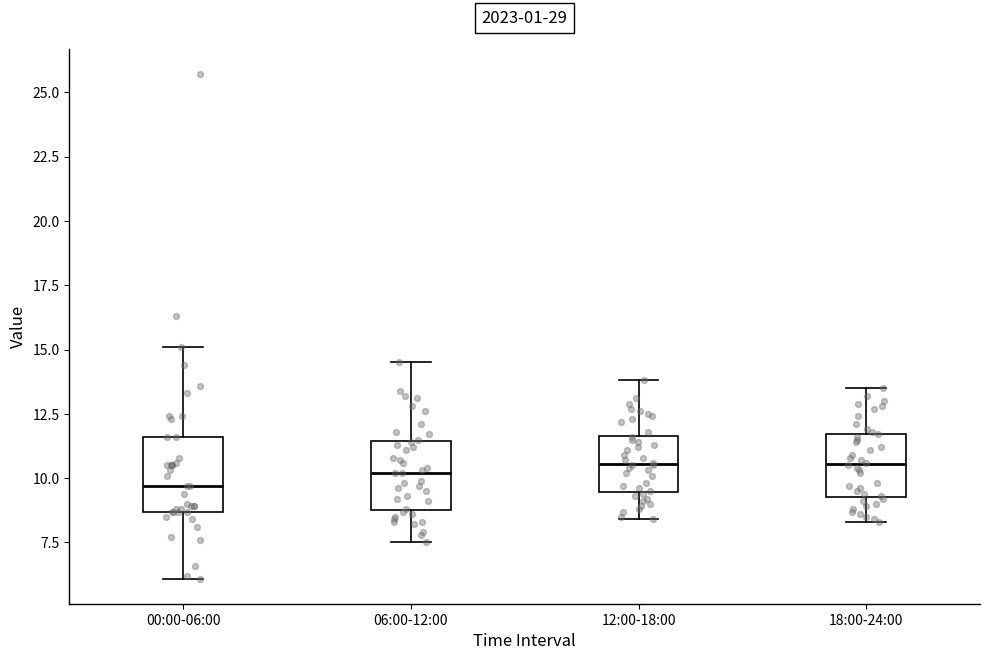

Where is the lower edge of the box for 06:00-12:00 on the y-axis? The values are not printed on the chart, so give them approximately, as read against the axis.

9.0